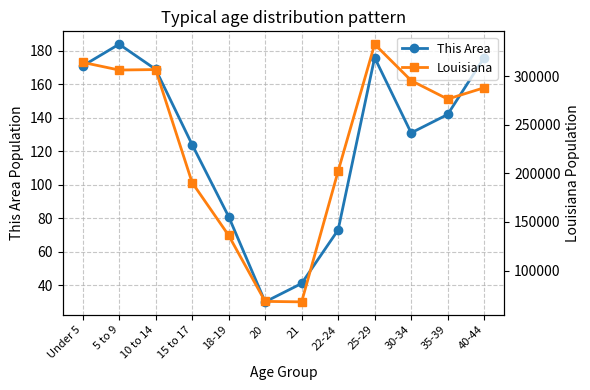

Is it true that Louisiana equals 445861 at Under 5?

False